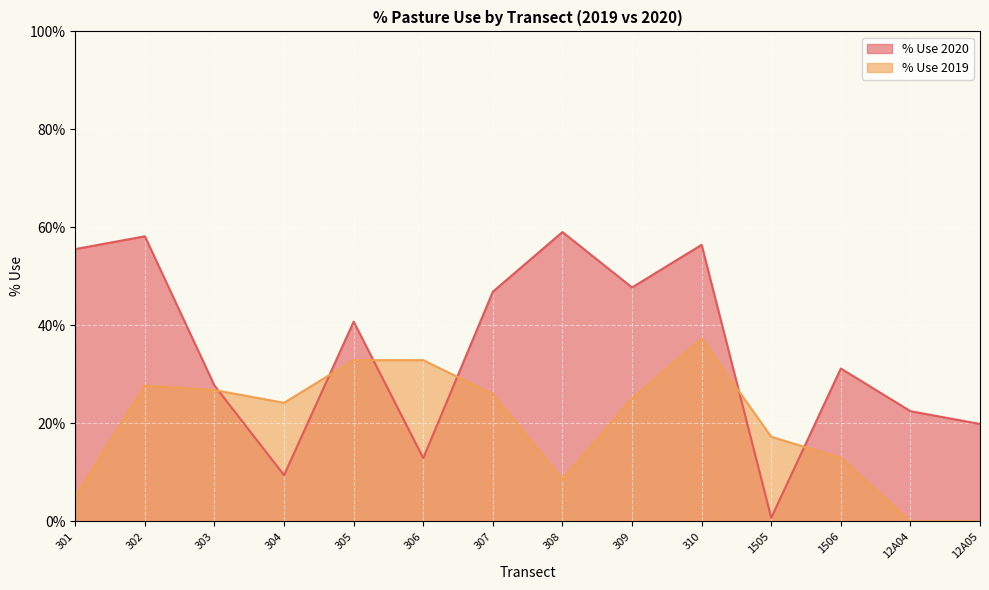

How many distinct data groups are displayed?

2